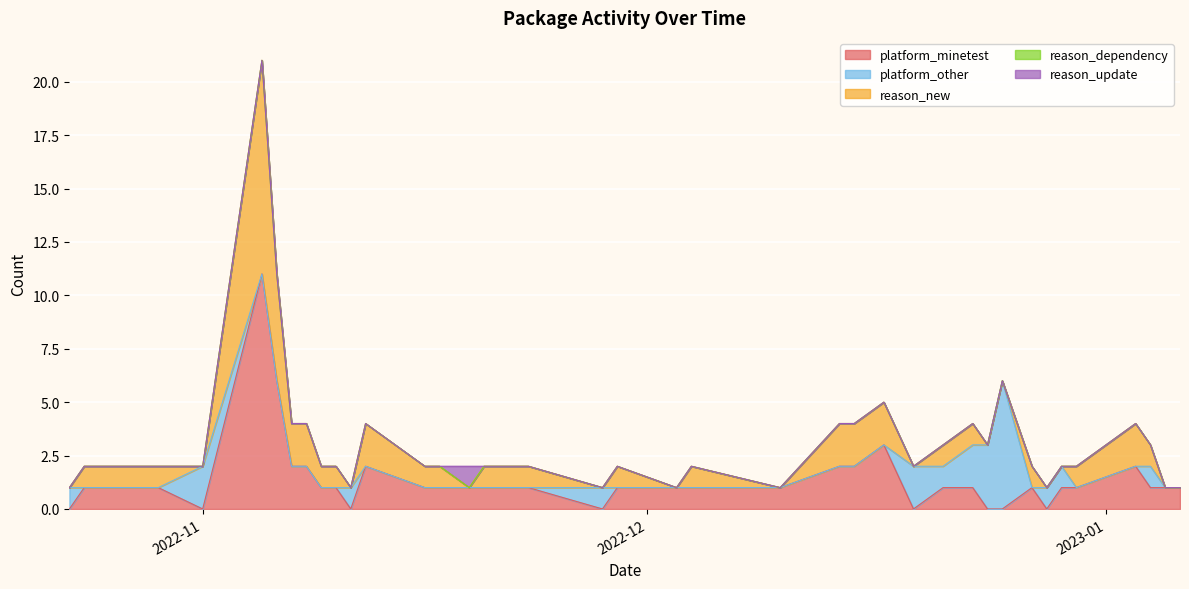

At how many categories does at least one series exceed 4?

3